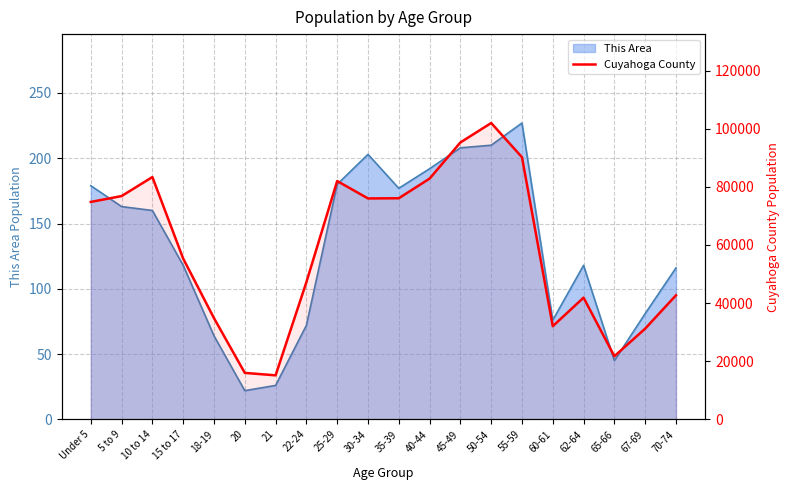

Which has a higher value, 65-66 or 25-29?

25-29